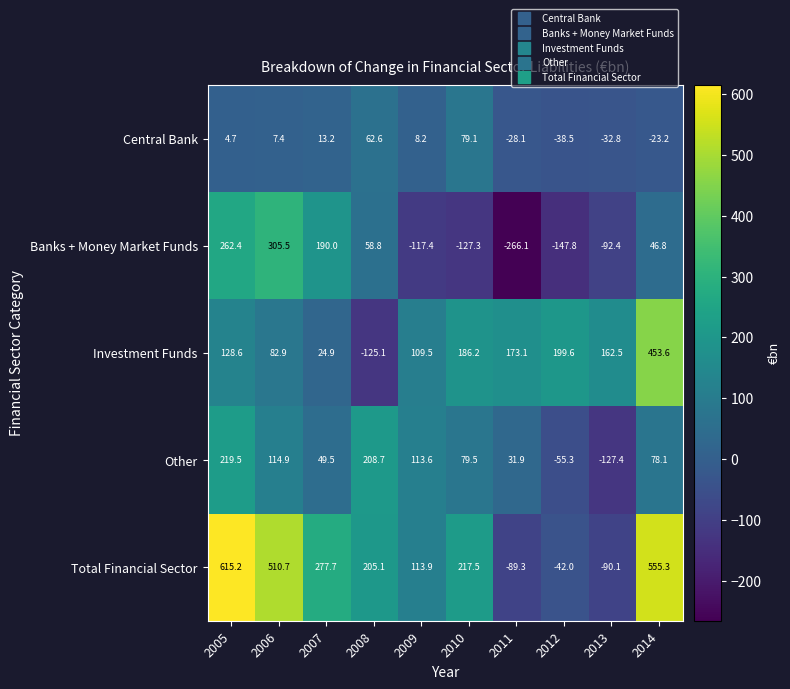

Is the value of Central Bank at 2010 greater than the value of Total Financial Sector at 2007?

No